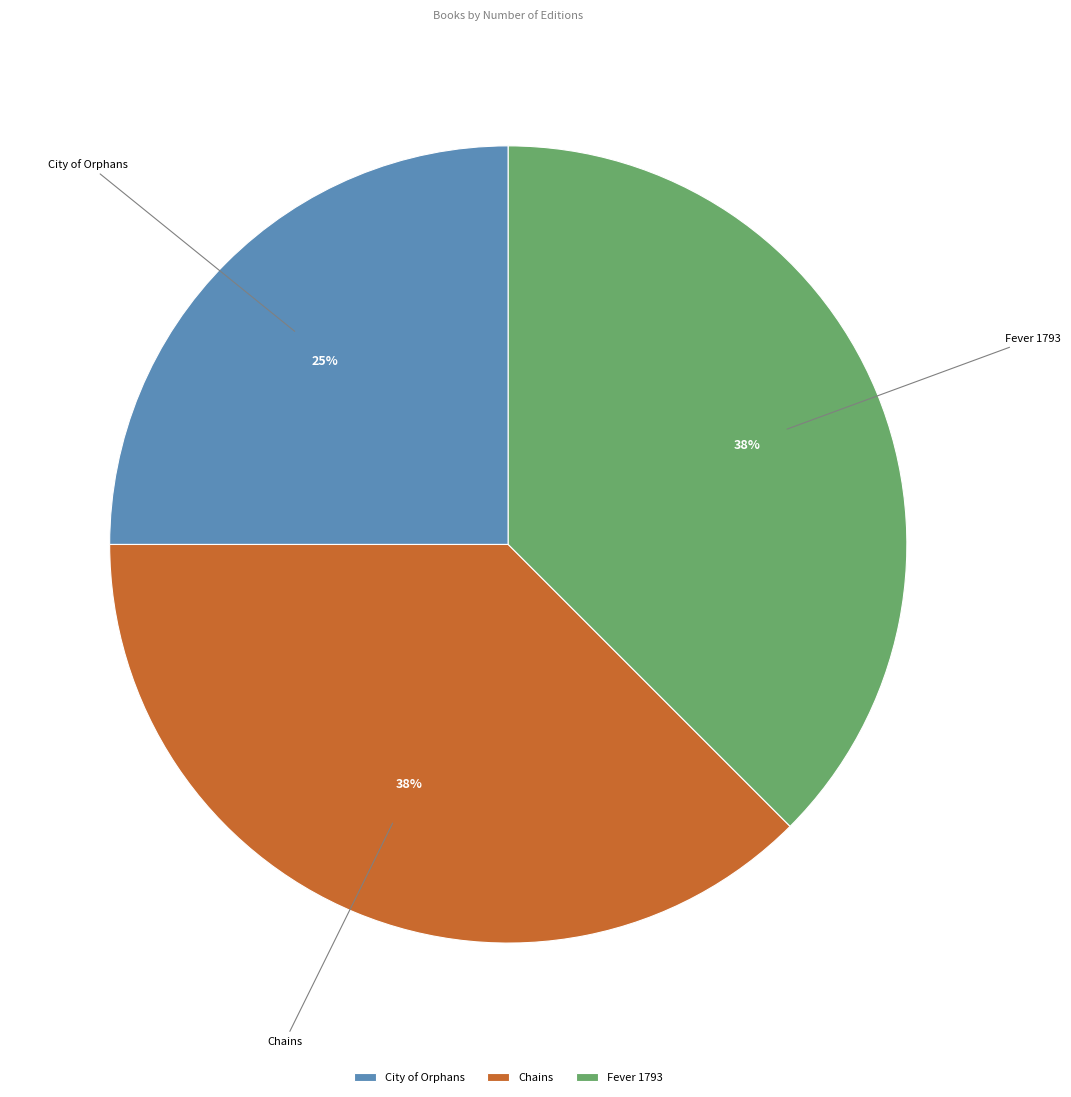

Does Fever 1793 account for over 50% of the chart?

No